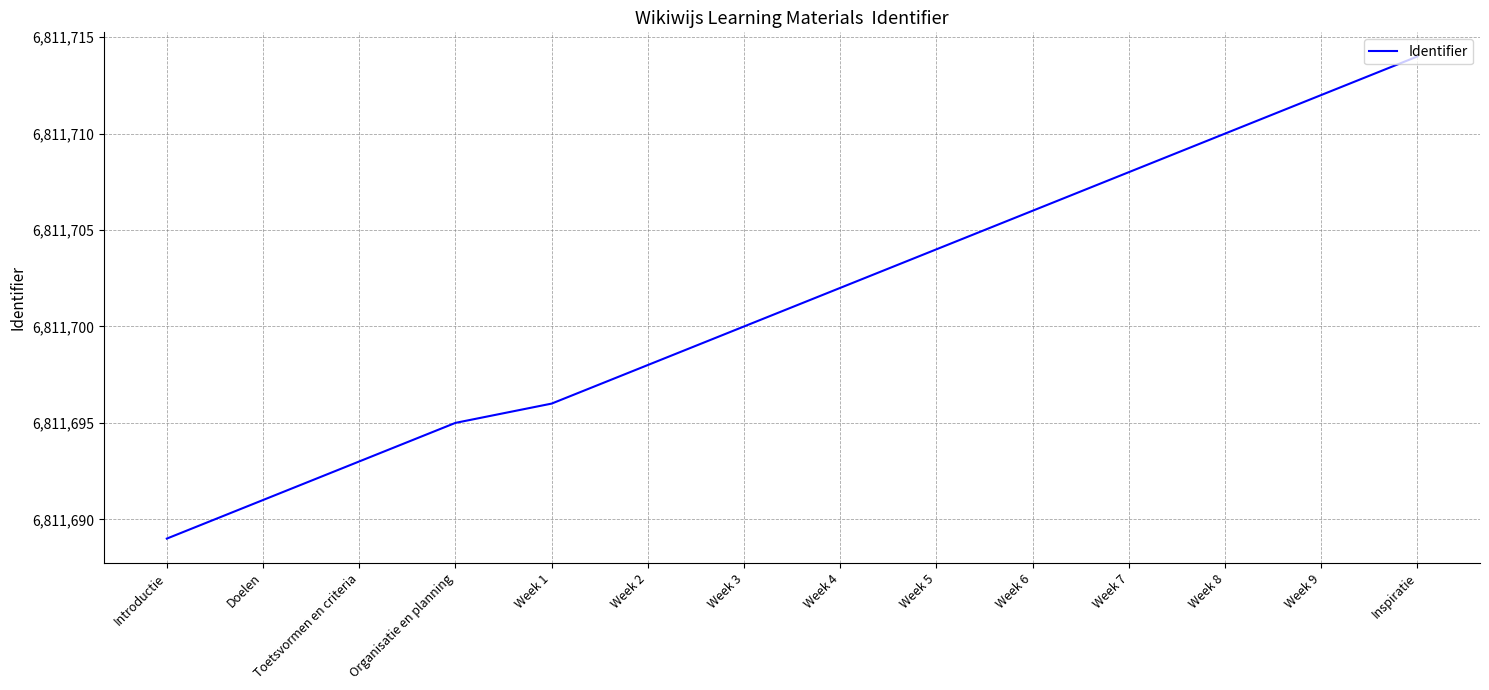

True or false: the data shows 2480731 at Inspiratie.

False